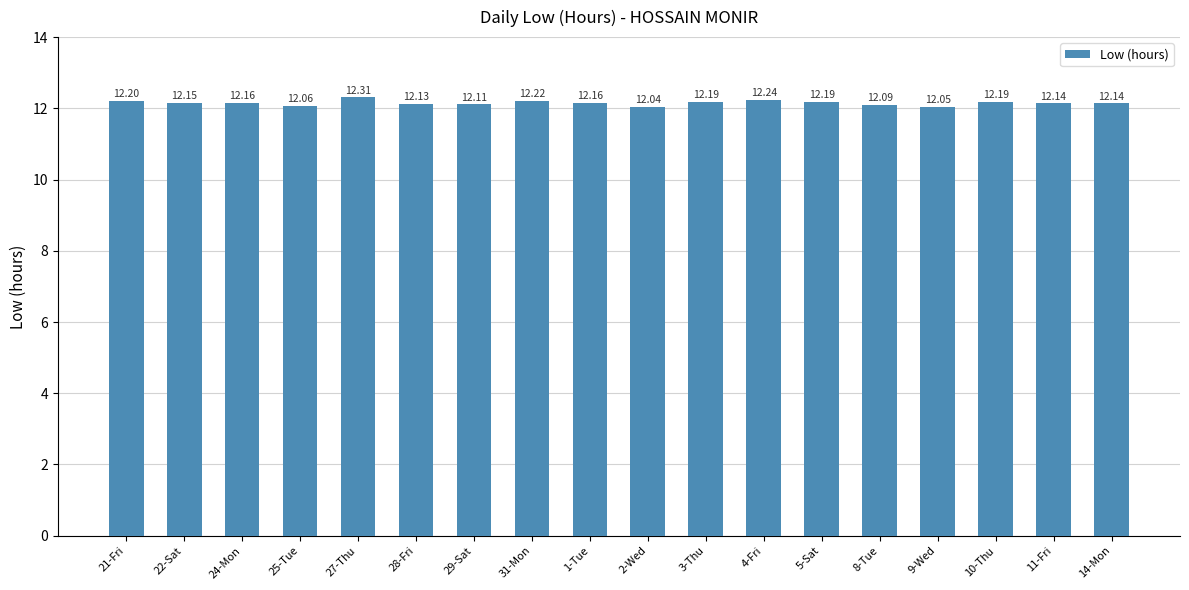

The value at 31-Mon is 12.2. True or false?

True